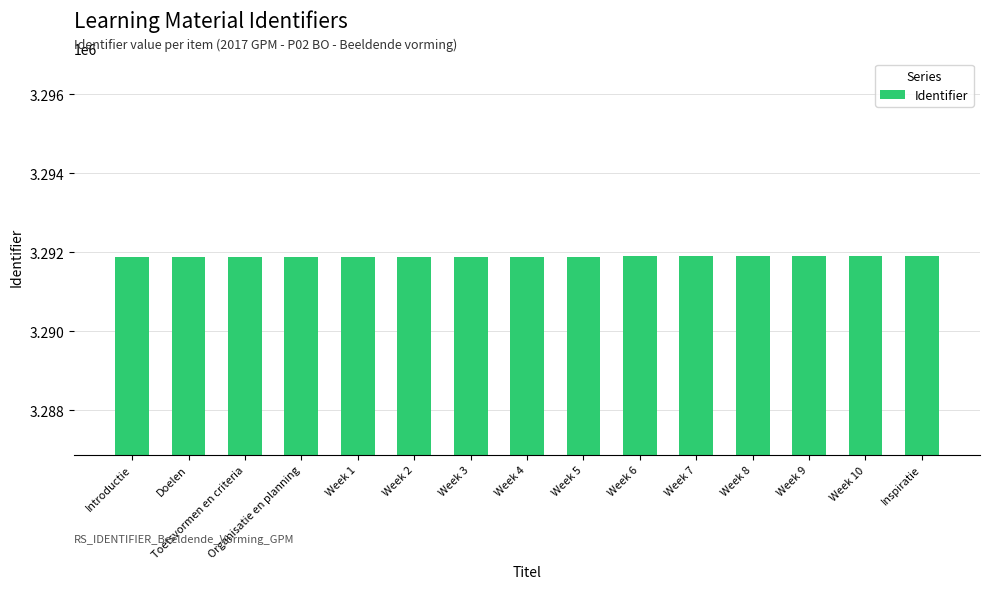

Does the chart contain stacked bars?

No